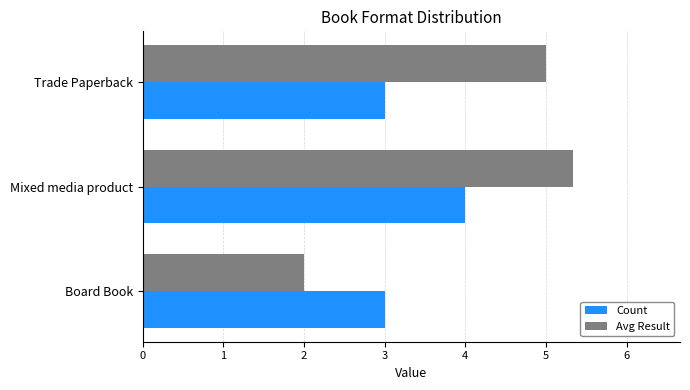

Which series has the largest total across all categories?

Avg Result